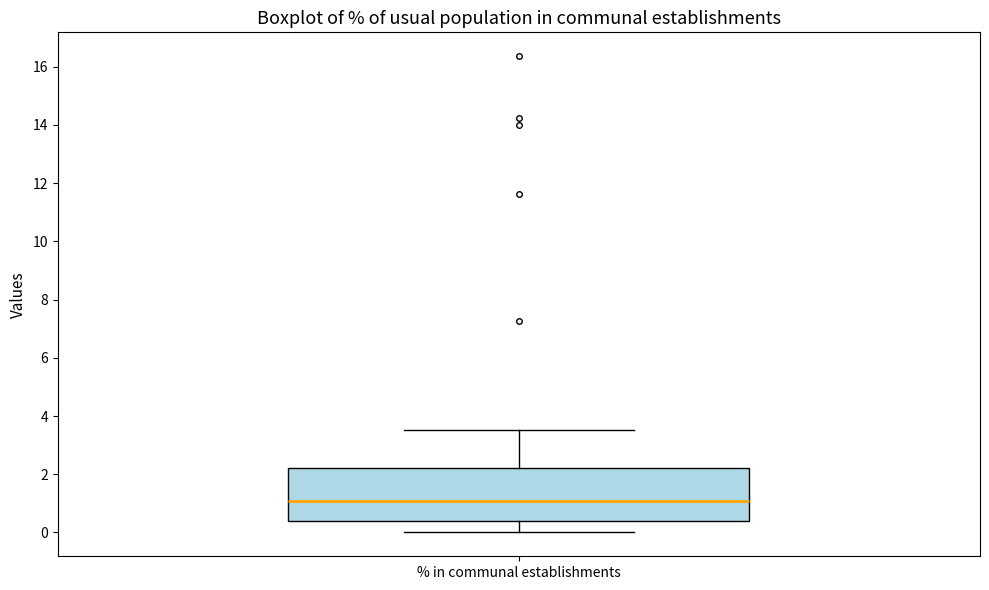

Where is the upper edge of the box for % in communal establishments on the y-axis? The values are not printed on the chart, so give them approximately, as read against the axis.

2.2